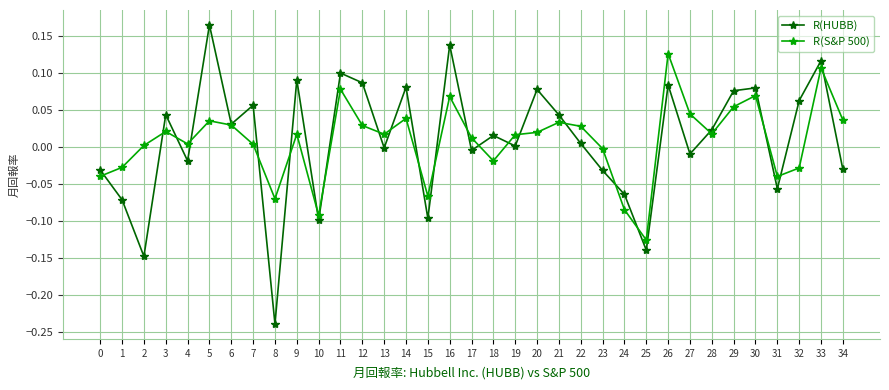

What are all the series names shown in the legend?

R(HUBB), R(S&P 500)